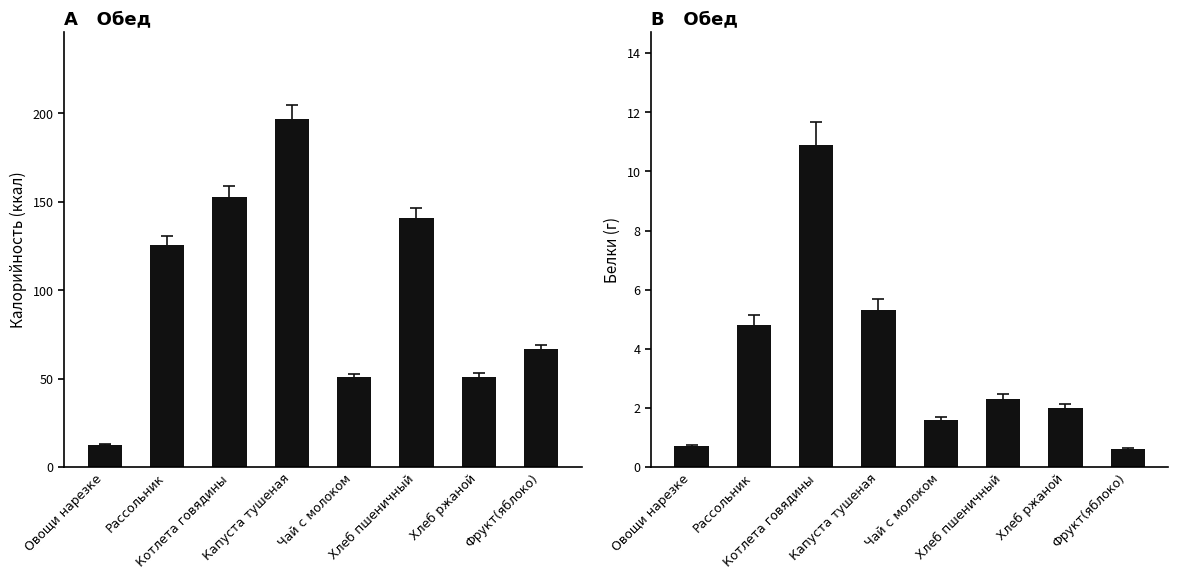

At how many categories does at least one series exceed 76?

4